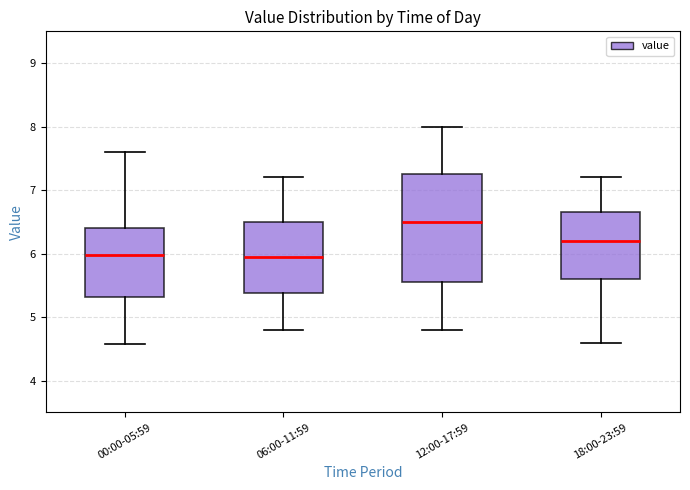

Which box is the tallest, from its lower edge to its upper edge?

12:00-17:59